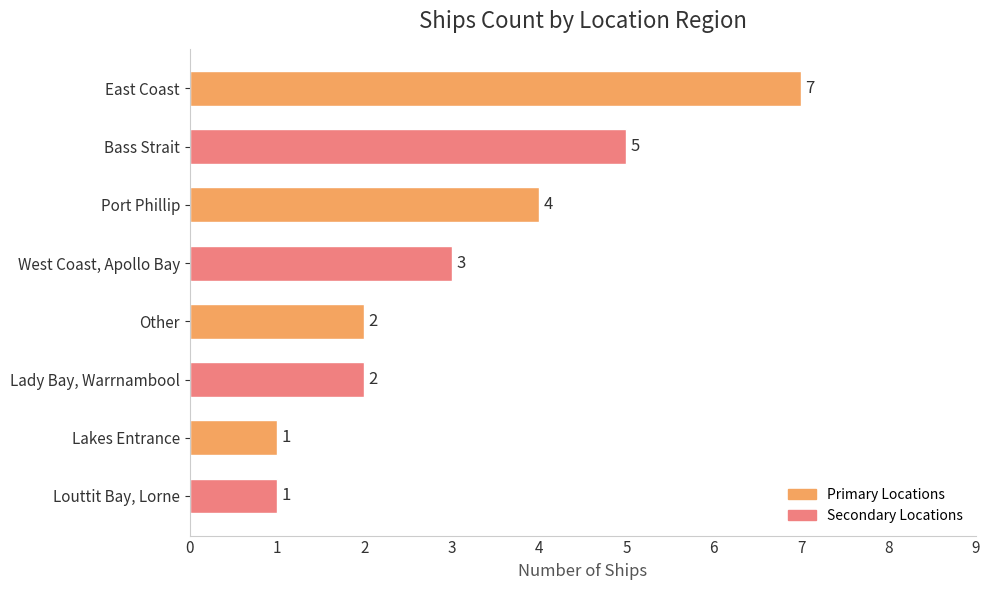

What position from the top is West Coast, Apollo Bay?

4